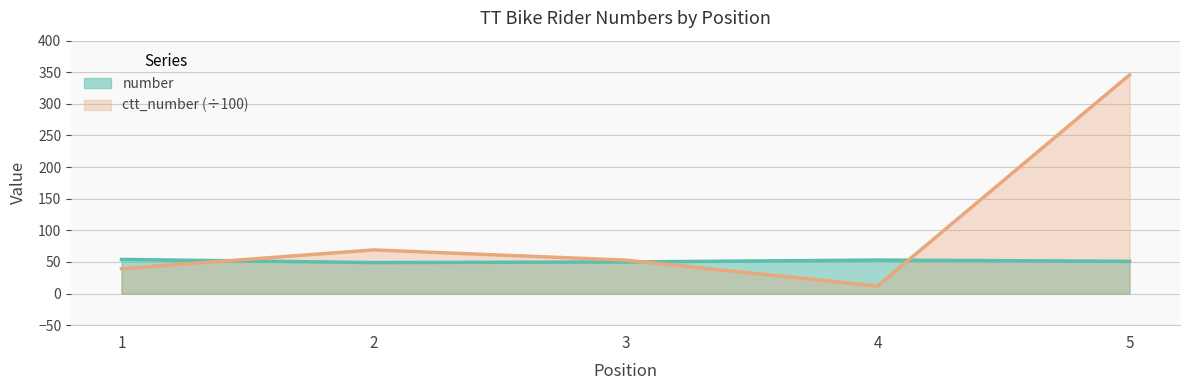

Rank the series by their maximum value, from highest to lowest.

ctt_number (÷100), number